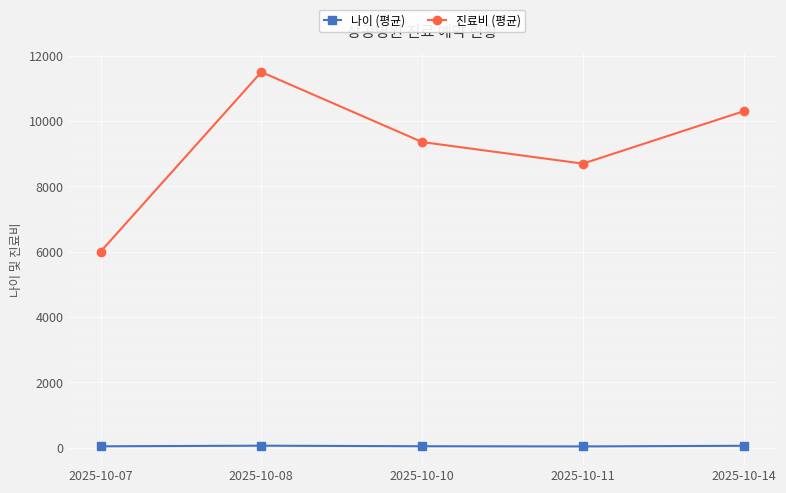

The 진료비 (평균) series shows 15993.2 at 2025-10-14. True or false?

False